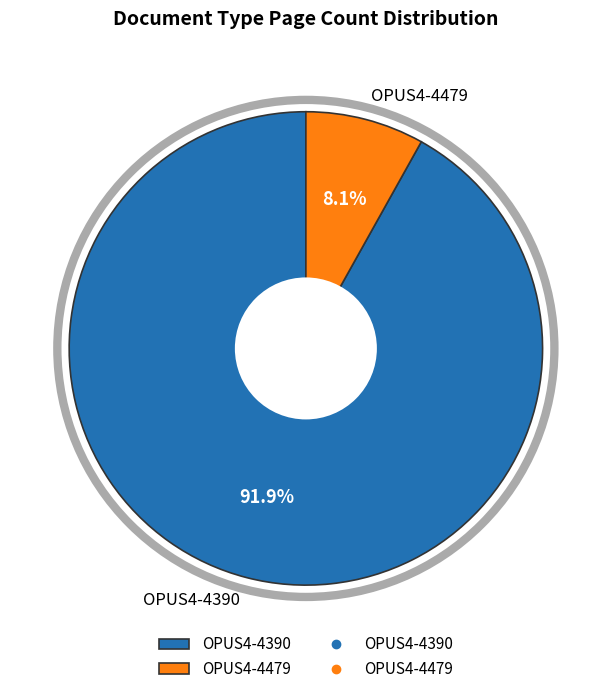

Is there a majority slice in this chart?

Yes